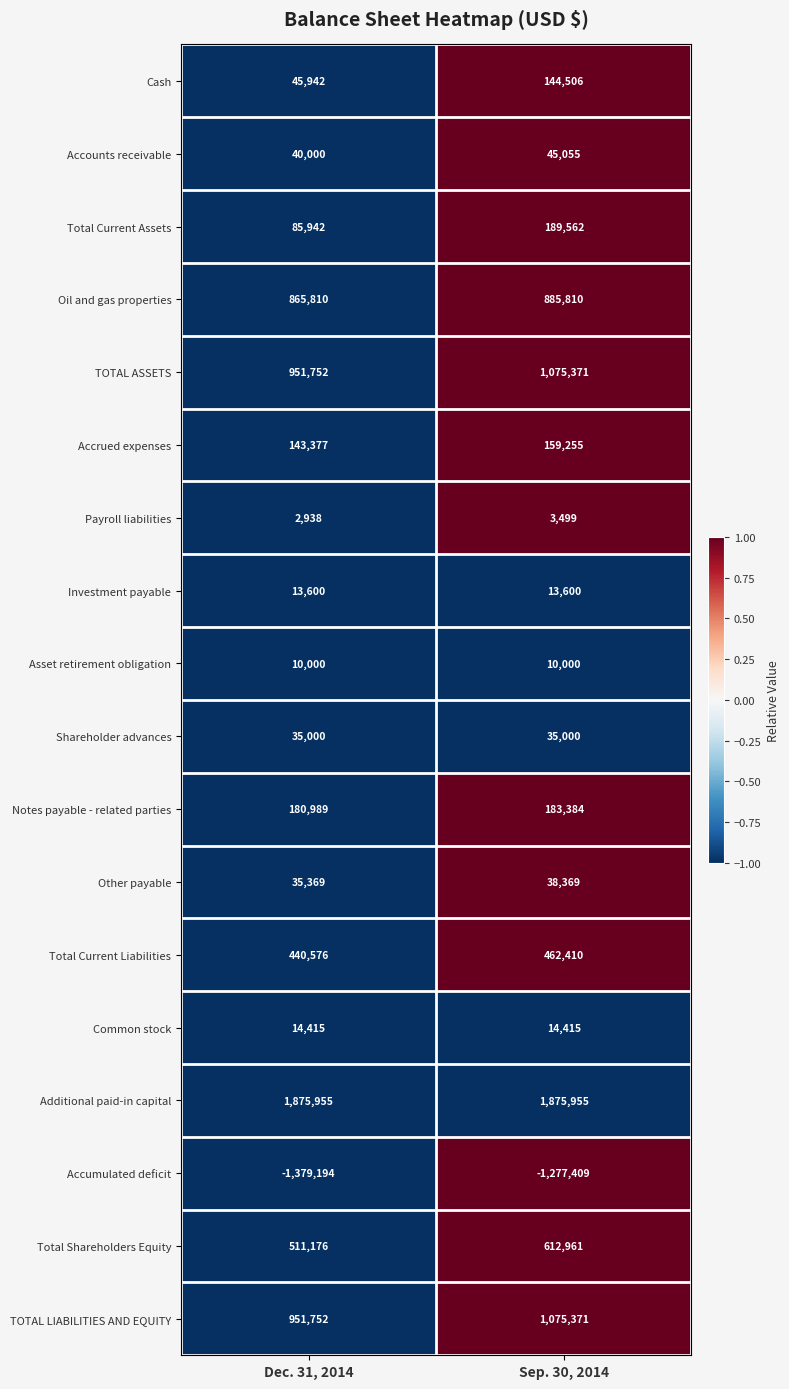

The value of Other payable at Sep. 30, 2014 is 64470. True or false?

False